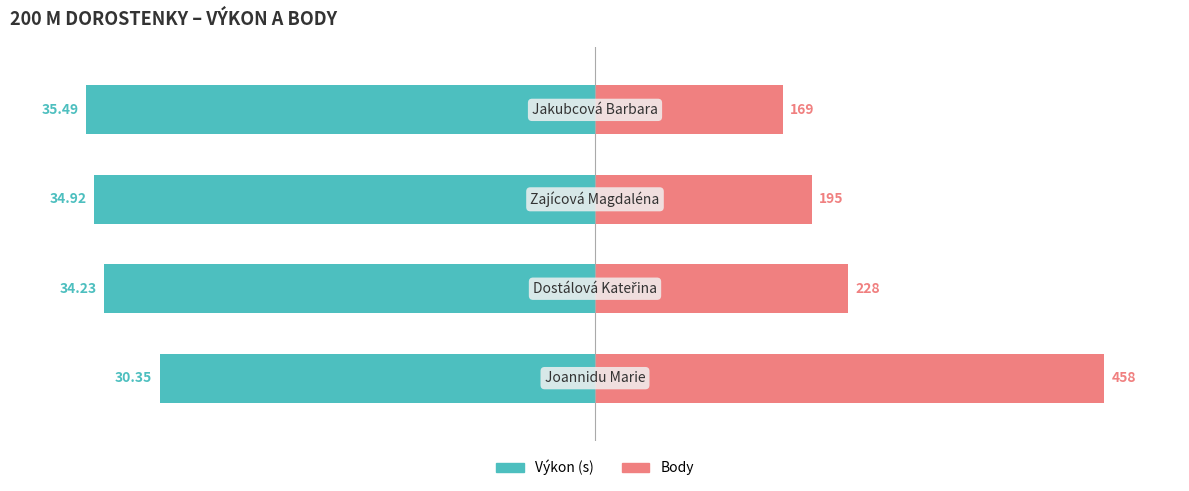

What are all the series names shown in the legend?

Výkon, Body